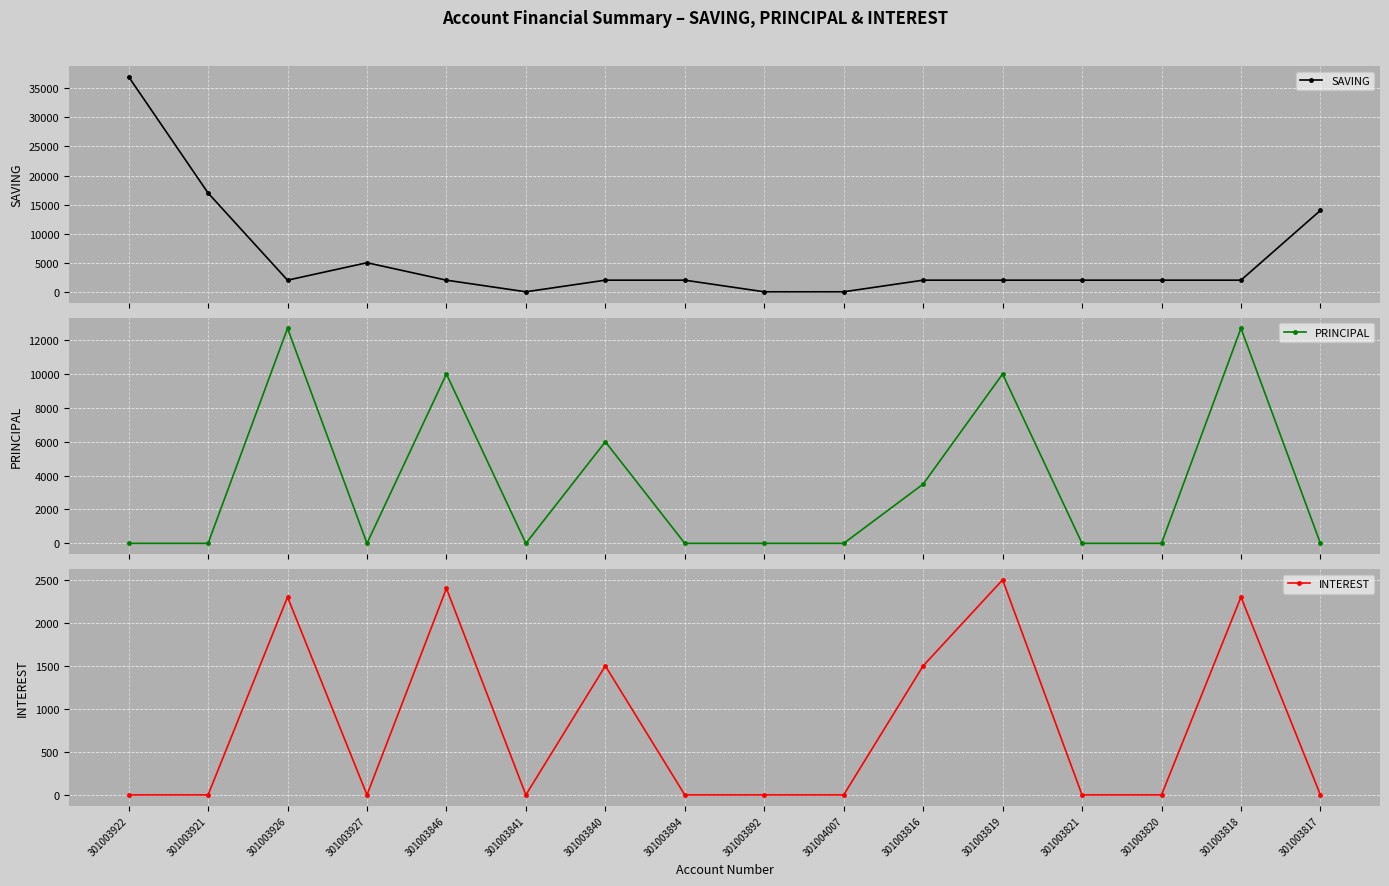

How many positive values does the SAVING series have?

13